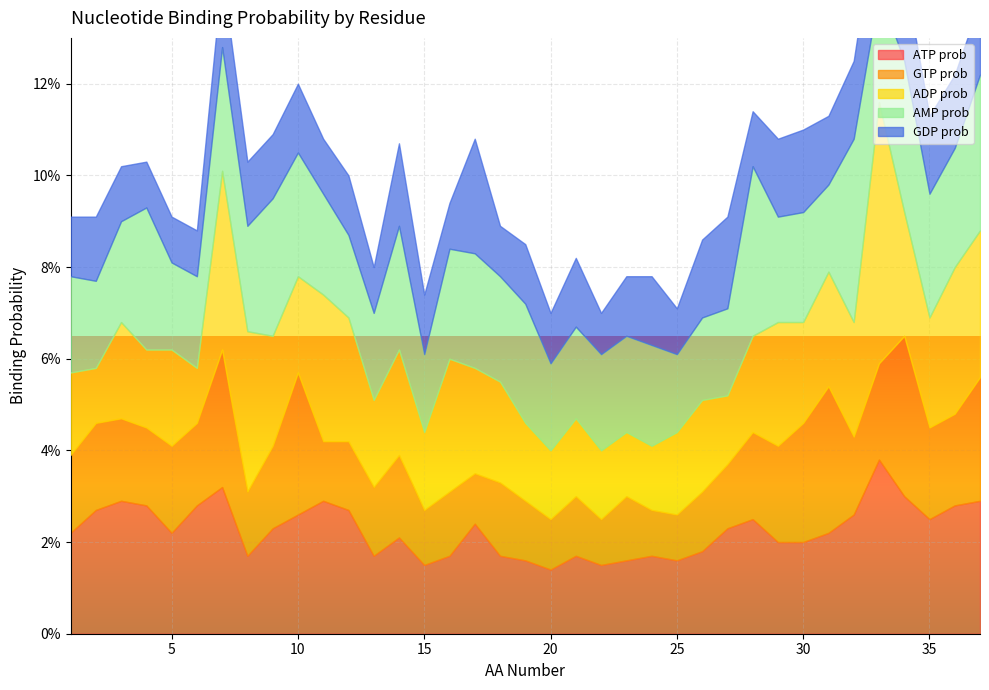

Which series has the widest spread of values?

ADP prob